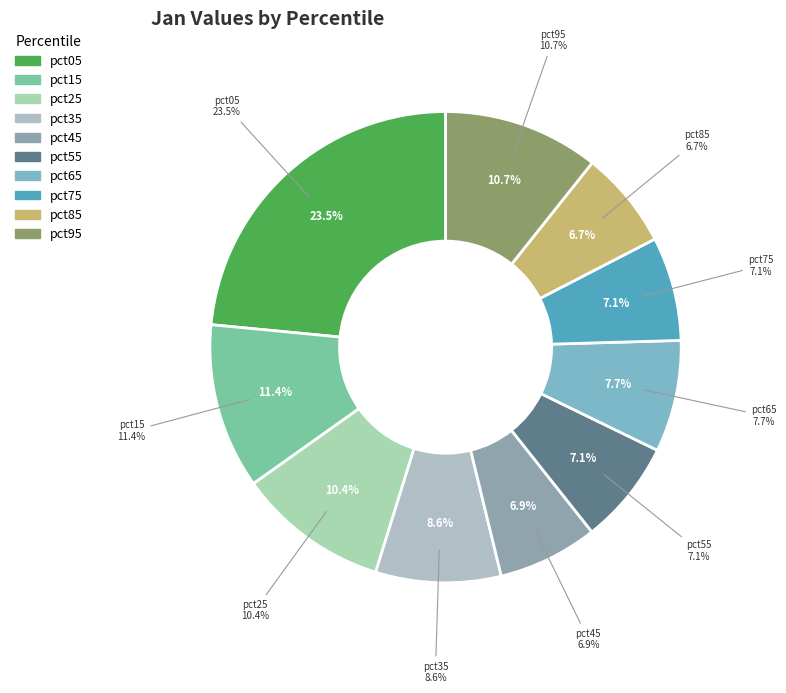

Combined, do pct55 and pct25 account for over 50%?

No